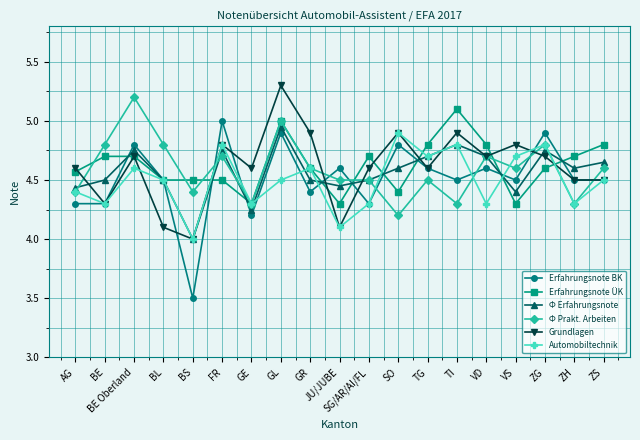

The value of Automobiltechnik at TG is 4.7. True or false?

True